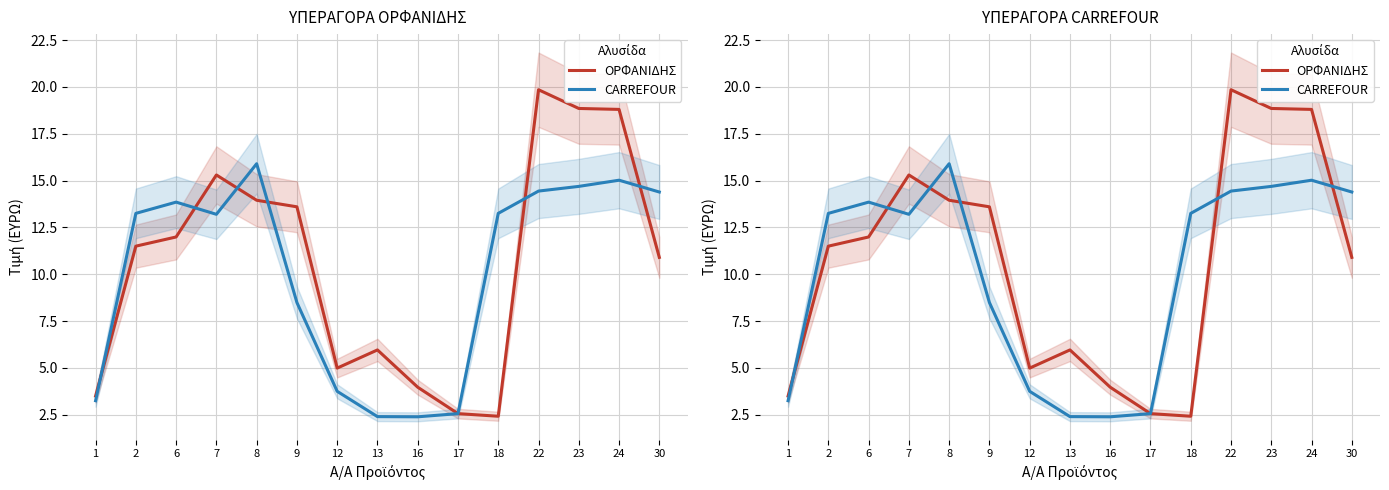

At which label is CARREFOUR closest to 9?

9